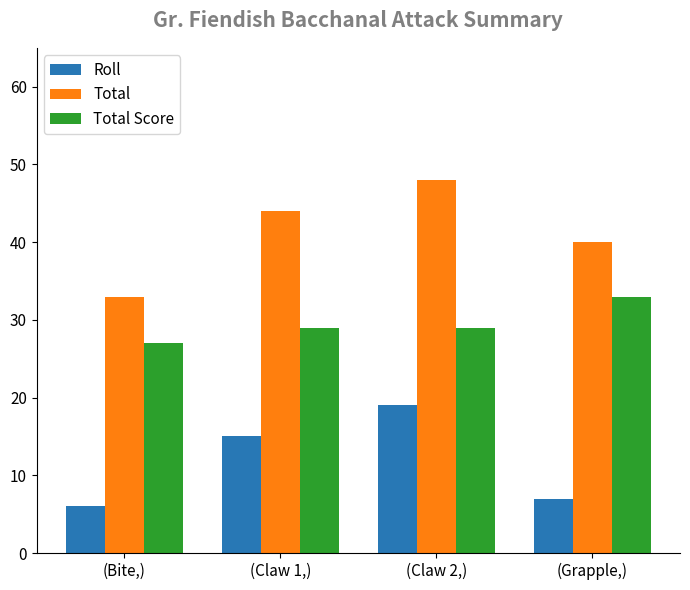

What is the label of the 1st bar from the left?

(Bite,)